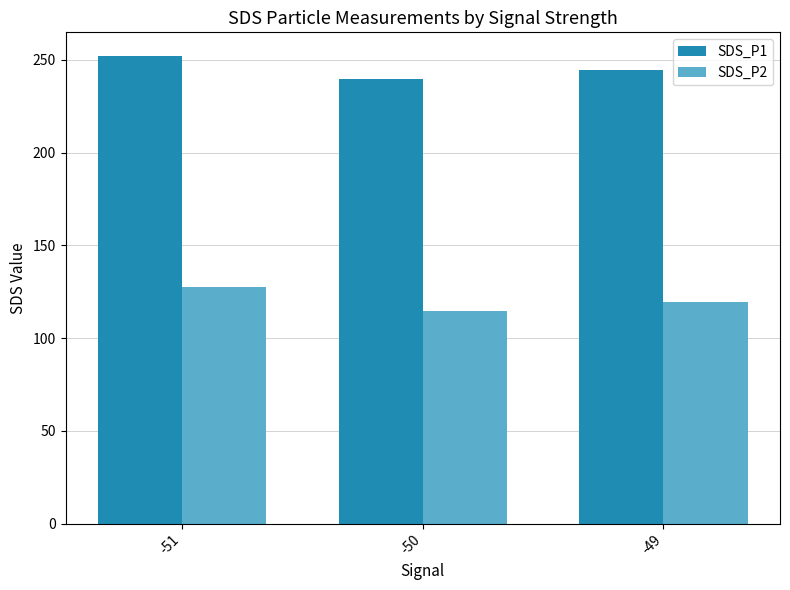

Rank the series at -50 from highest to lowest value.

SDS_P1, SDS_P2